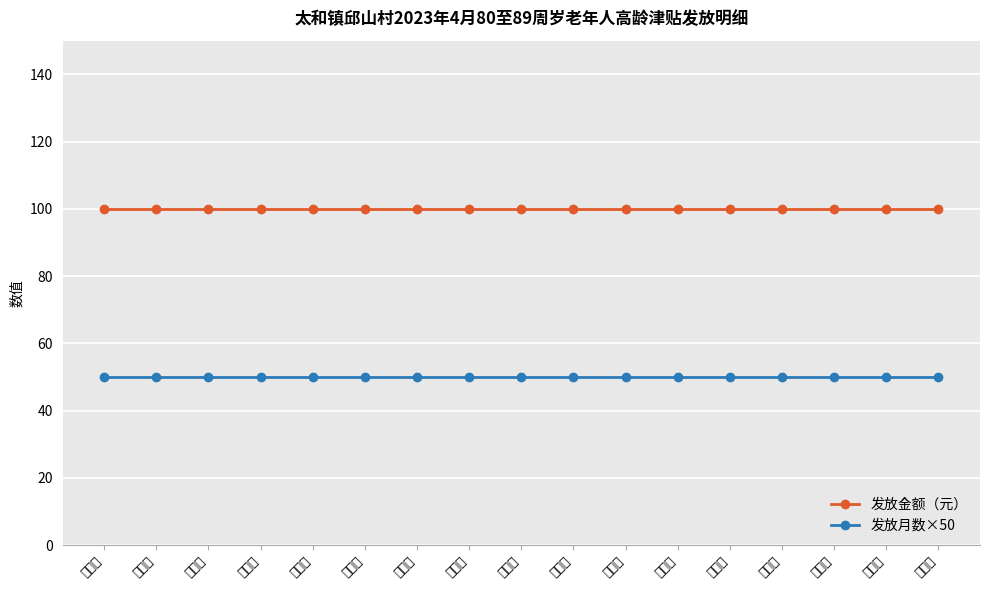

True or false: 发放金额（元） and 发放月数×50 intersect in this chart.

False